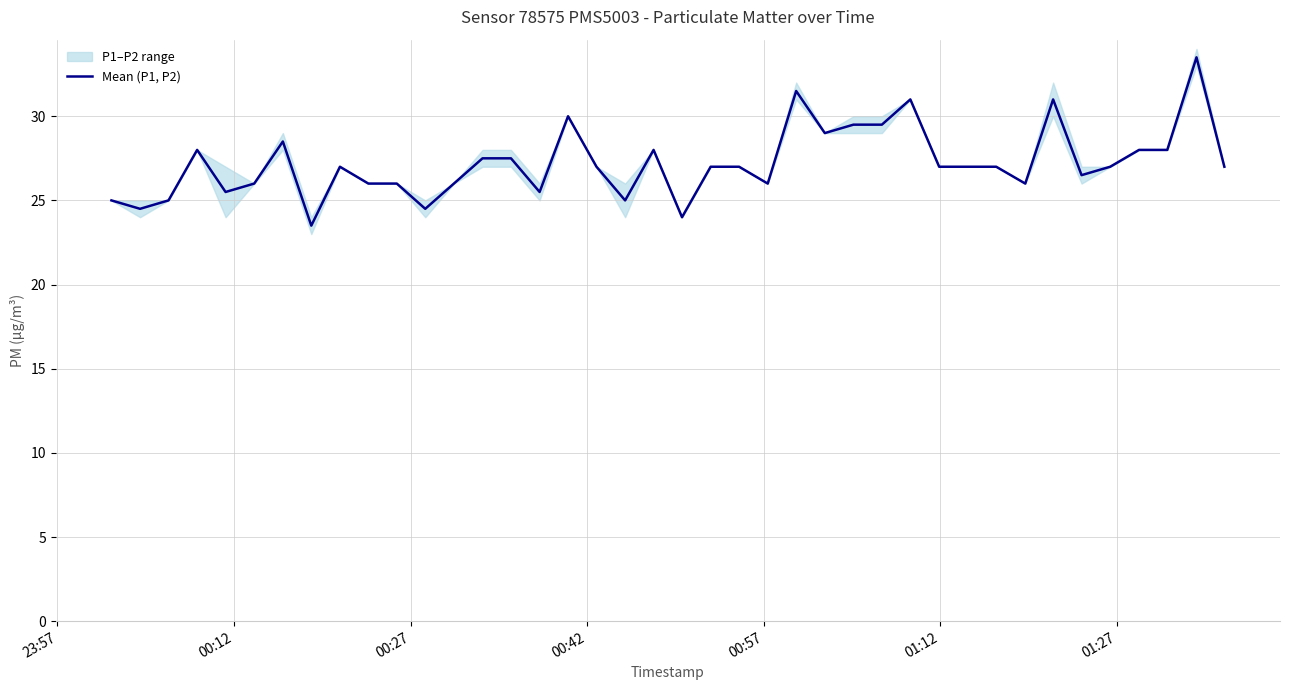

How many interior local peaks (higher than both neighbors) does the data have?

9